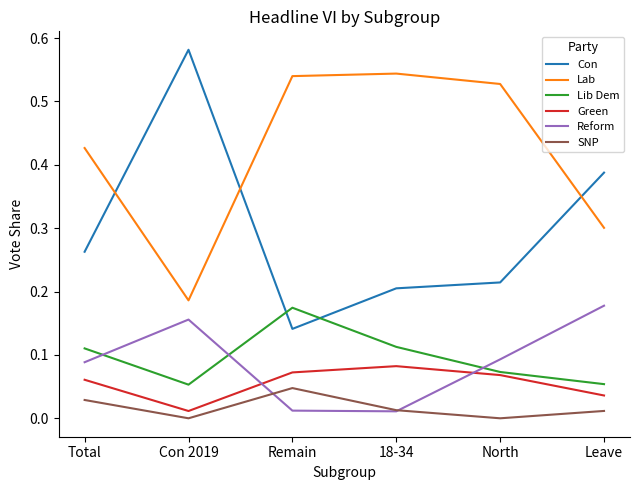

The value of Reform at Remain is 0.0. True or false?

True